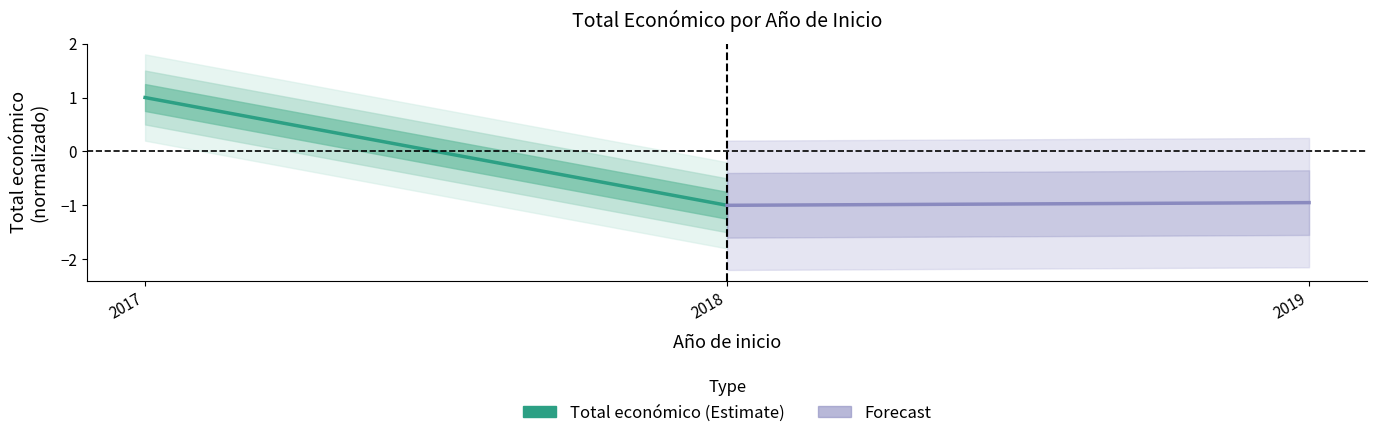

What is the spread (max minus min) of values at 2018?

0.1